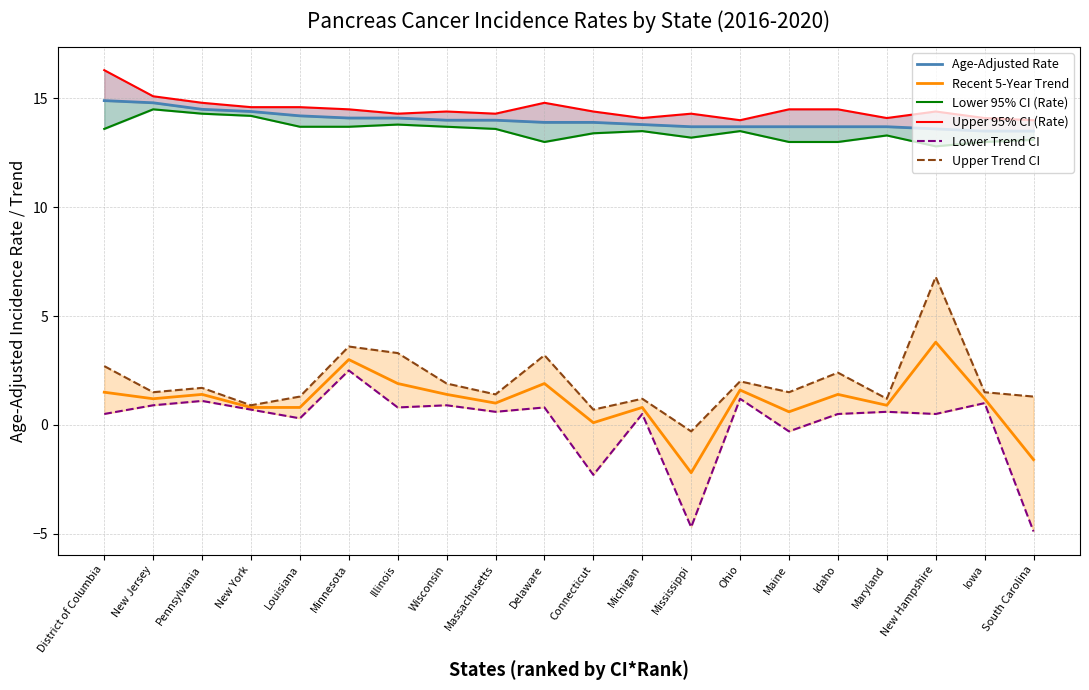

What is the label of the 11th point from the right?

Delaware